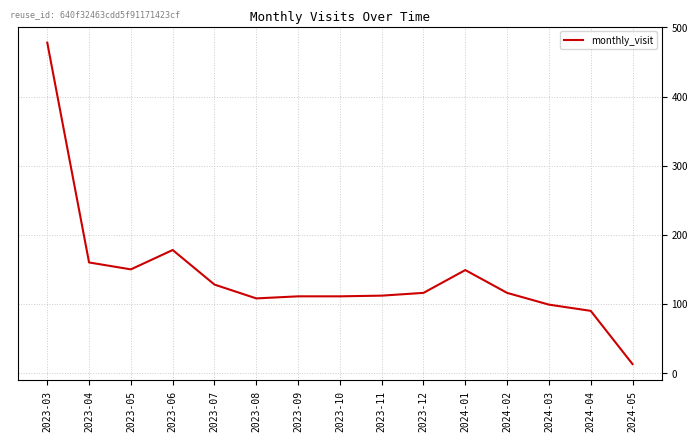

The value at 2023-07 is 73. True or false?

False